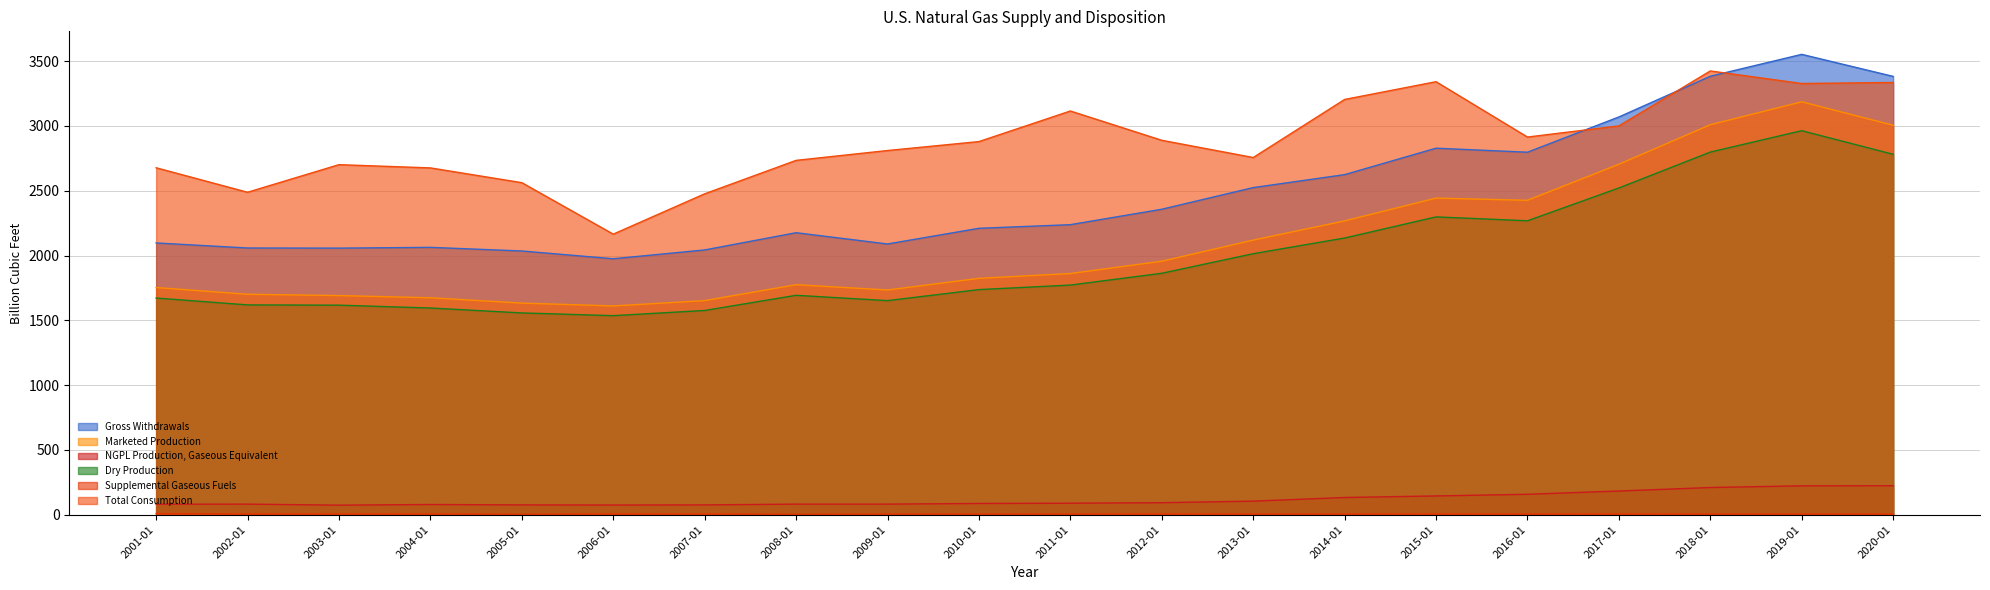

What is the sum of all Gross Withdrawals values?

49557